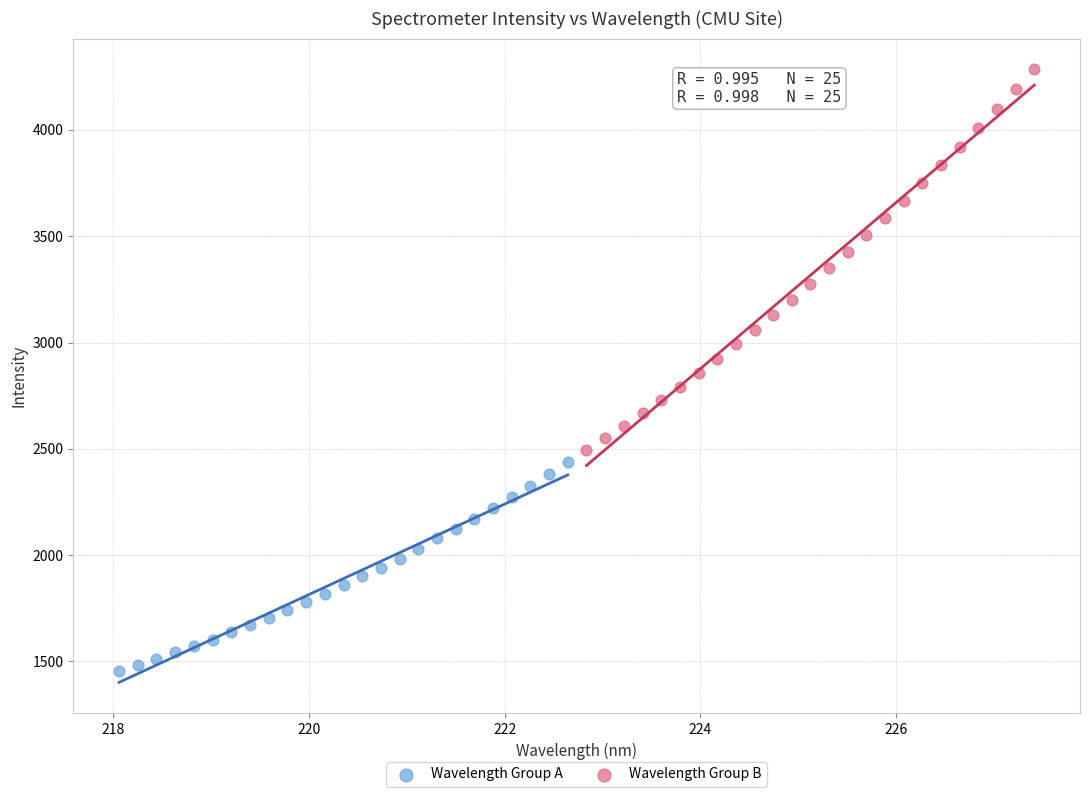

Which series contains the highest Y value?

Wavelength Group B